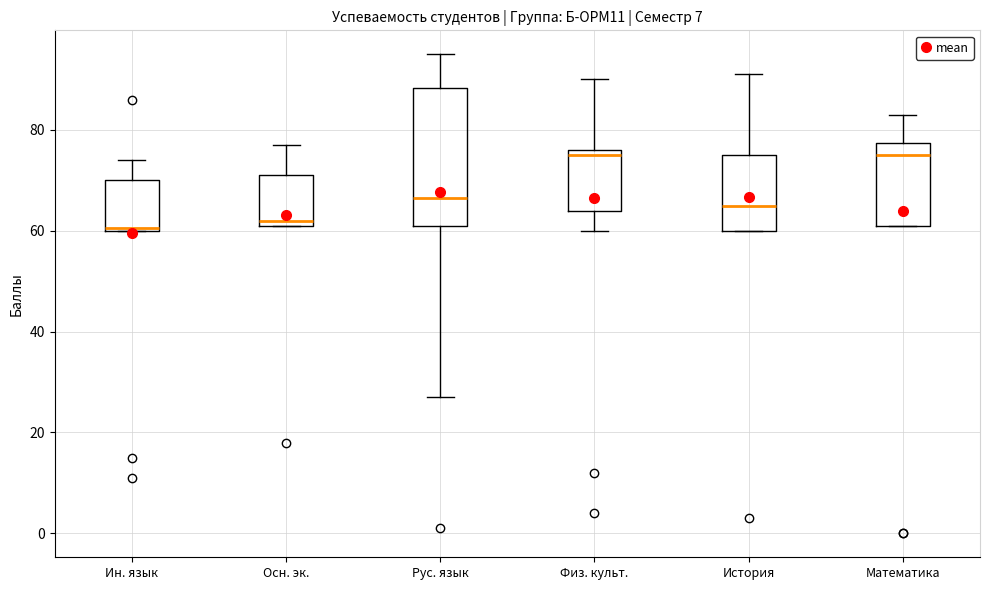

Where does the lower whisker of the box for Физ. культ. end on the y-axis? The values are not printed on the chart, so give them approximately, as read against the axis.

60